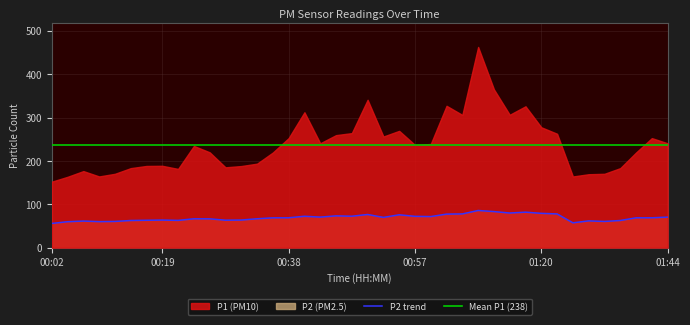

What is the minimum value shown in the chart?

55.7